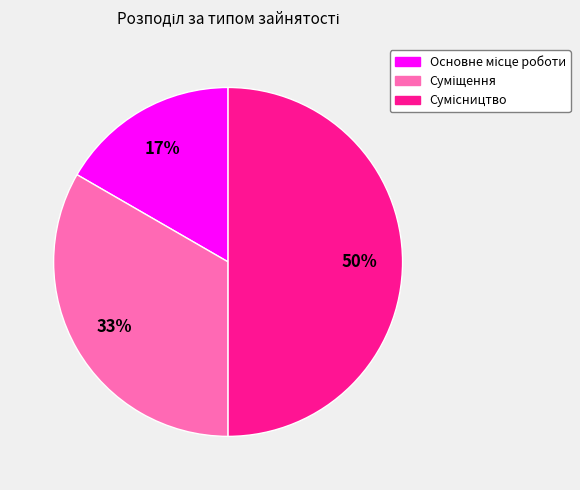

To the nearest percent, what is the average slice percentage?

33%